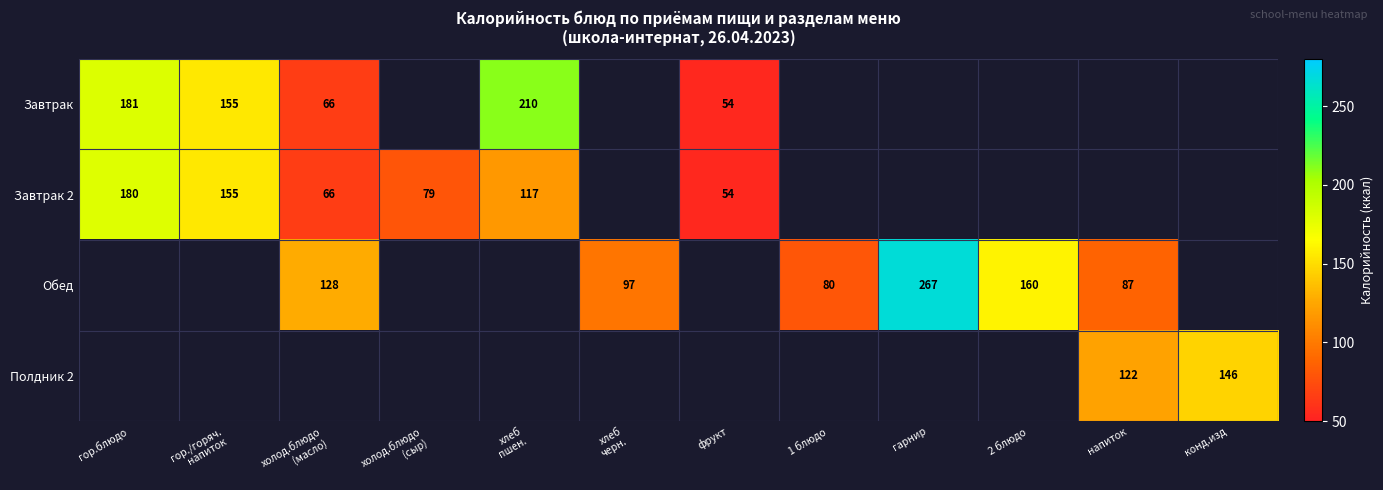

The Завтрак 2 series shows 54 at фрукт. True or false?

True